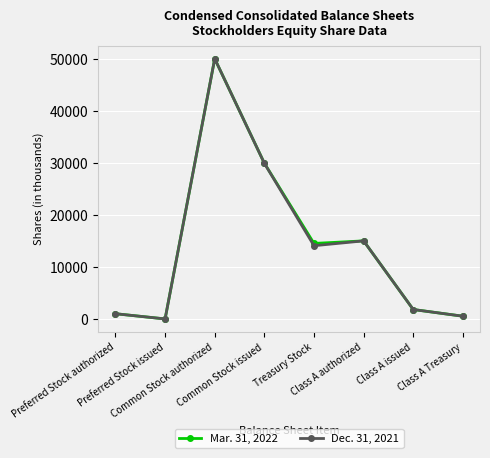

What is the greatest value displayed?

50000